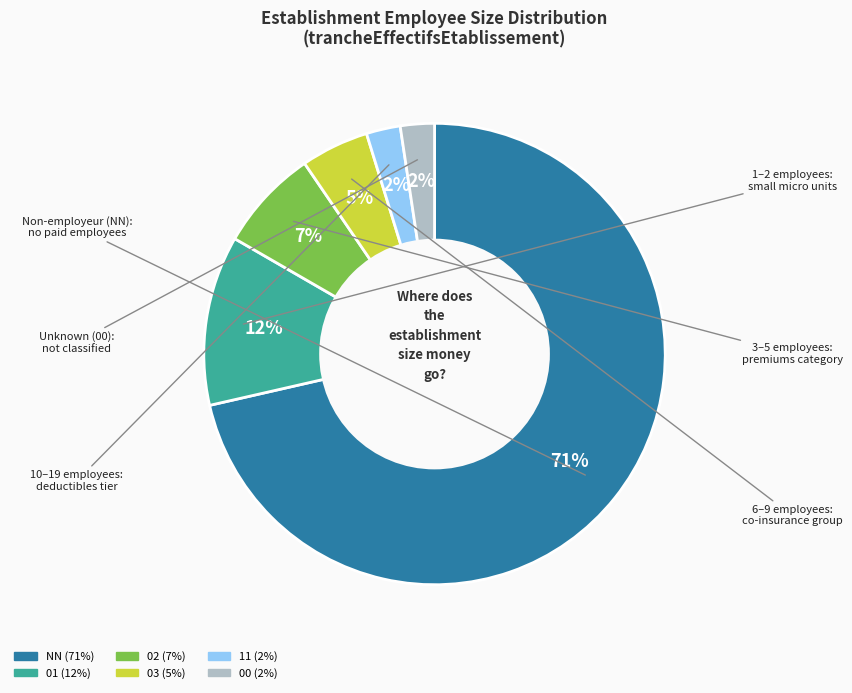

Which slice represents more than half of the pie?

NN